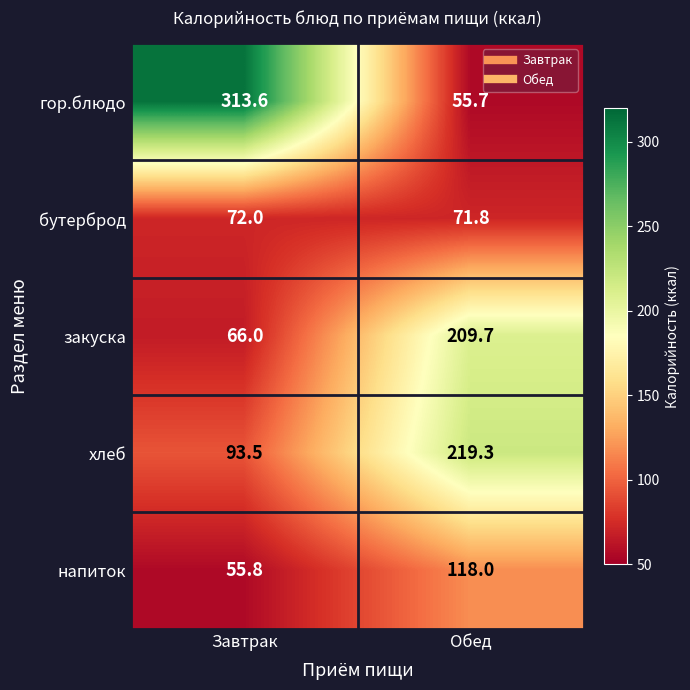

Reading left to right, what are all the values shown in this chart?

гор.блюдо: 313.6	55.7
бутерброд: 72.0	71.8
закуска: 66.0	209.7
хлеб: 93.5	219.3
напиток: 55.8	118.0